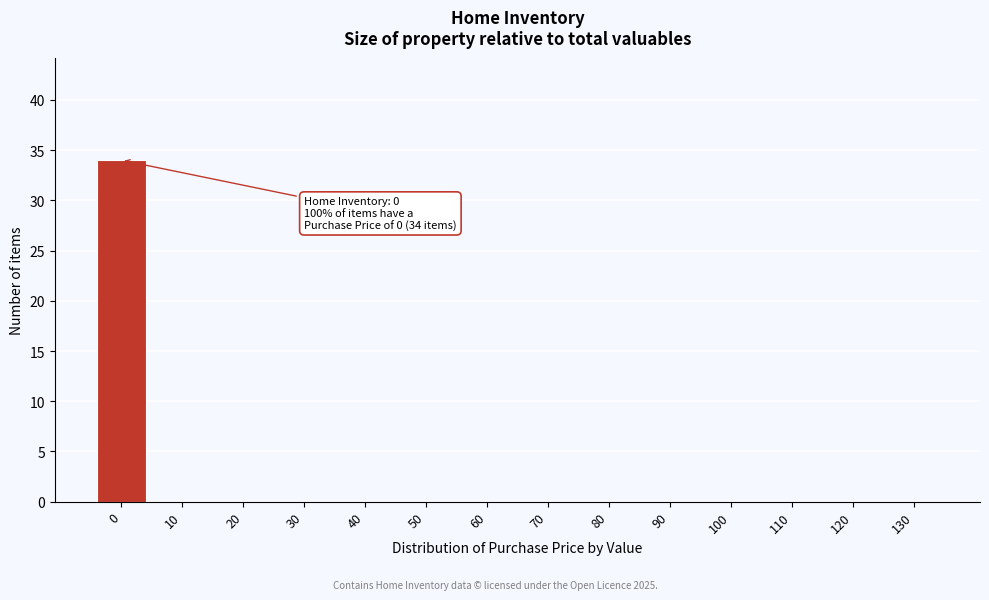

Reading left to right, transcribe all the data shown in this chart.

0=34	10=0	20=0	30=0	40=0	50=0	60=0	70=0	80=0	90=0	100=0	110=0	120=0	130=0